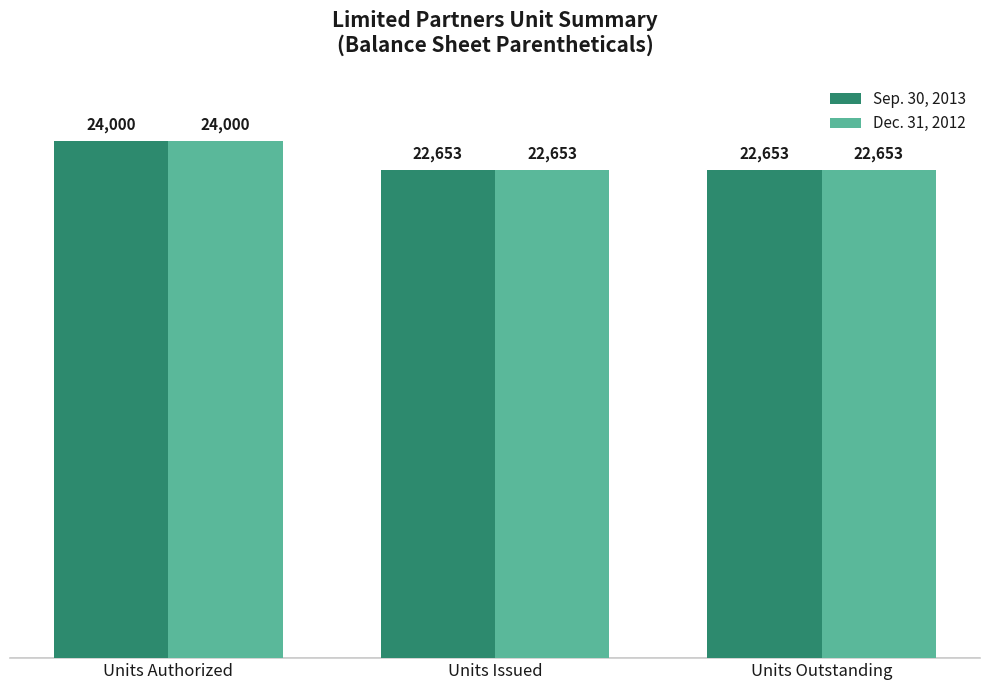

At which category is the sum across all series the highest?

Units Authorized